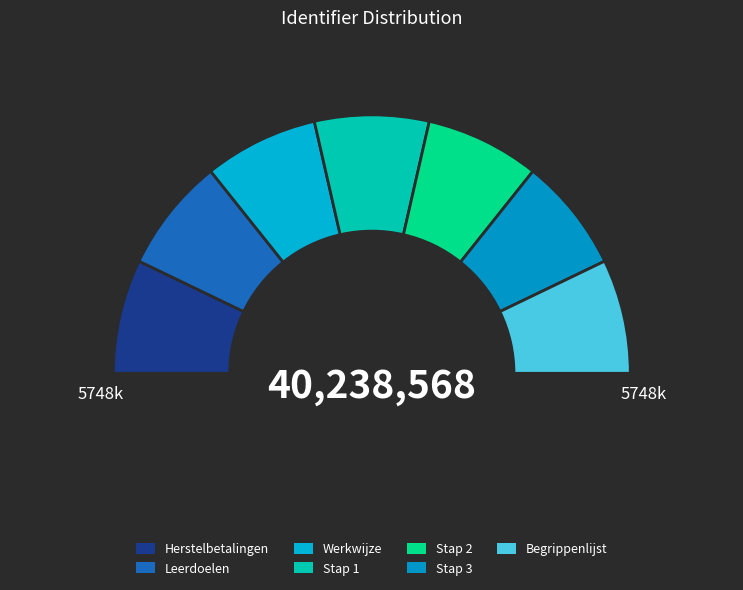

To the nearest percent, what percentage of the pie is Stap 1?

14%